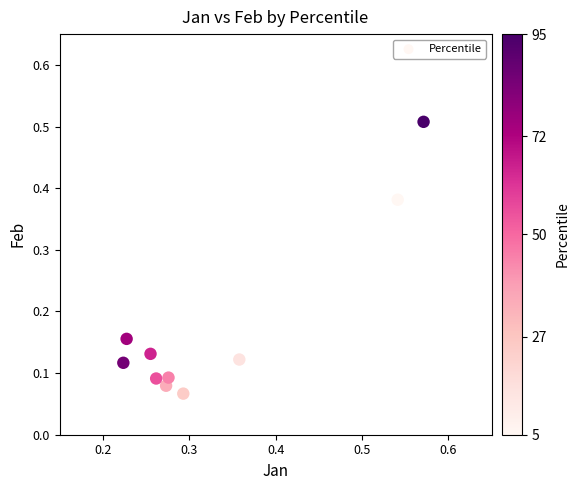

What is the average X value?

0.3